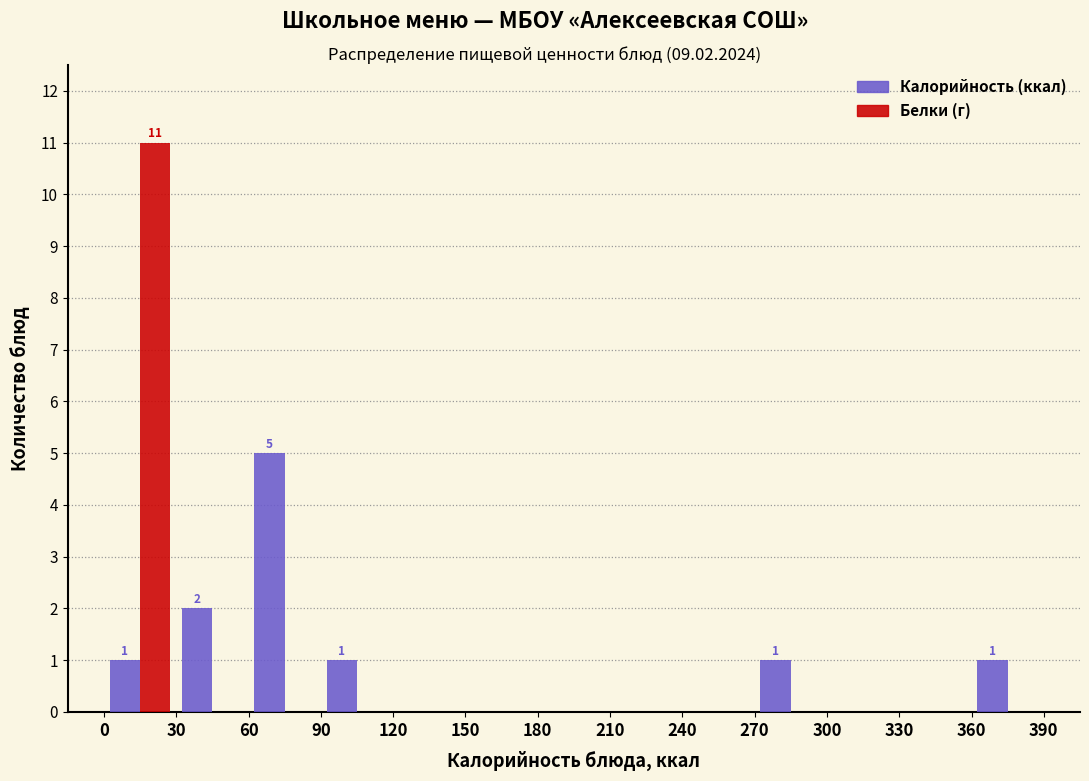

In the Белки (г) series, which range on the x-axis has the tallest bar?

0 to 30